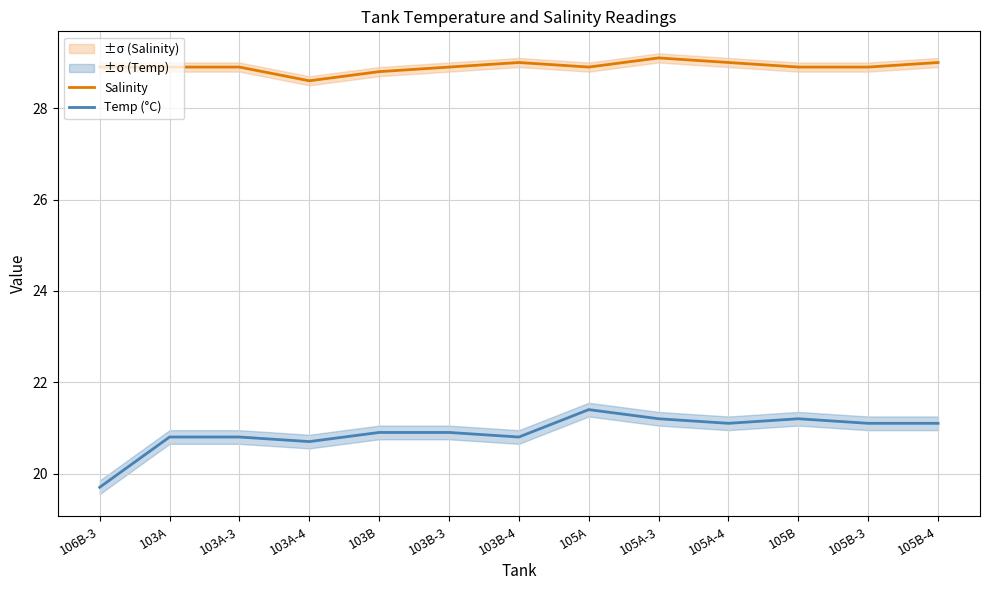

Which series has the largest range (max minus min)?

Temp (°C)